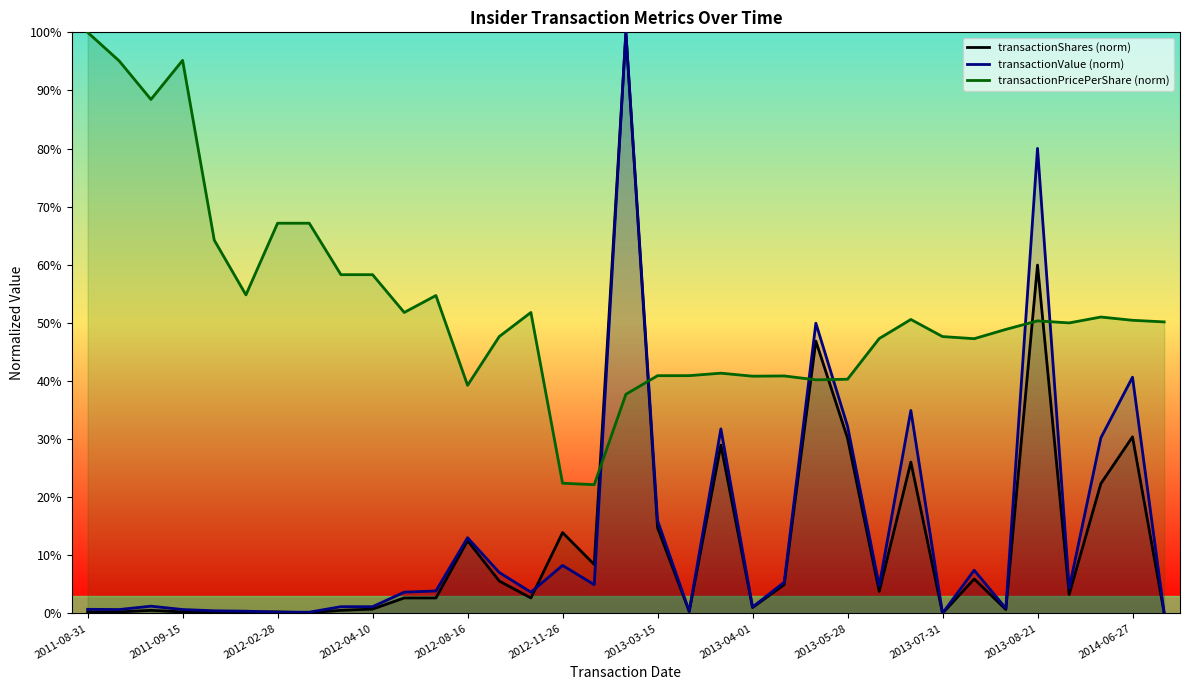

Rank the series at 2013-05-28 from lowest to highest value.

transactionShares (norm), transactionValue (norm), transactionPricePerShare (norm)